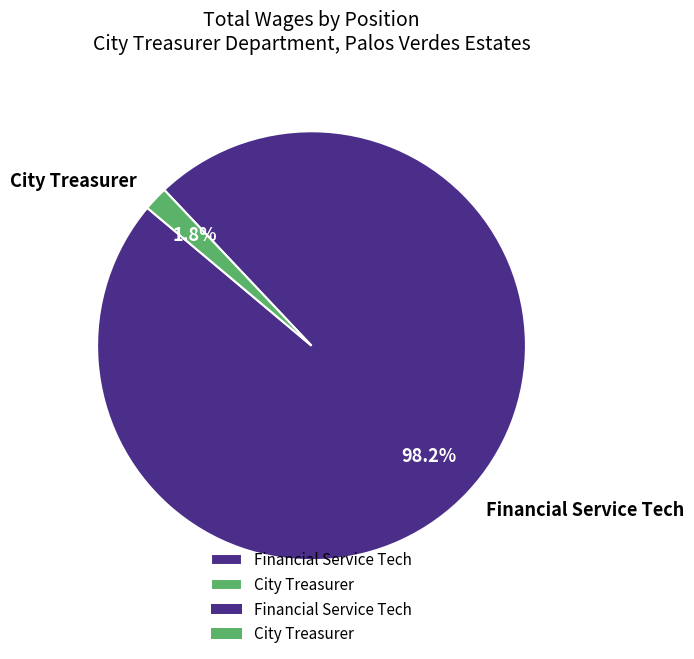

Which has a higher value, City Treasurer or Financial Service Tech?

Financial Service Tech